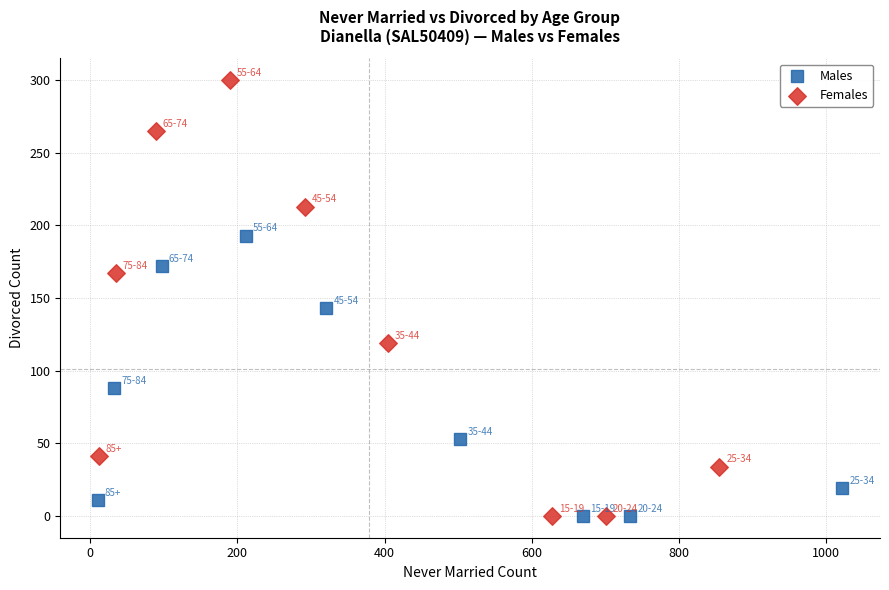

Which series has the widest spread of Y values?

Females